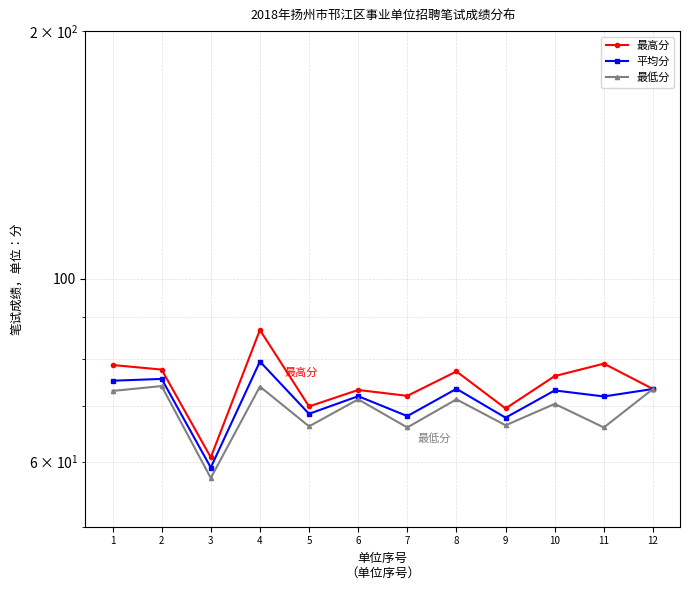

At 4, list the series in order from largest to smallest.

最高分, 平均分, 最低分